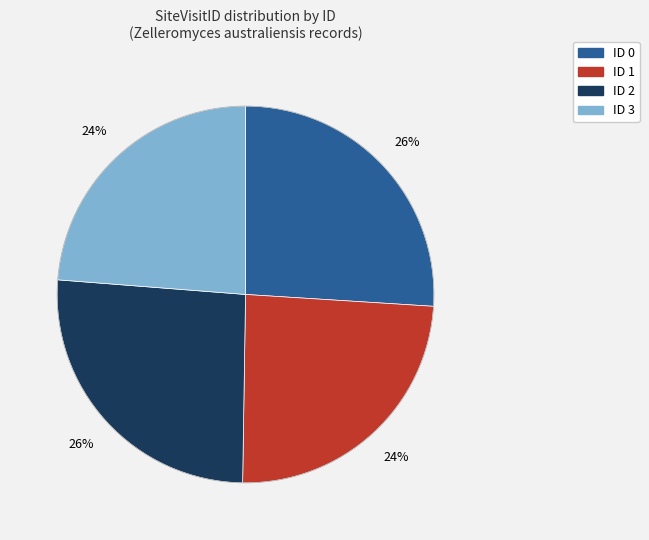

To the nearest percent, what is the average slice percentage?

25%